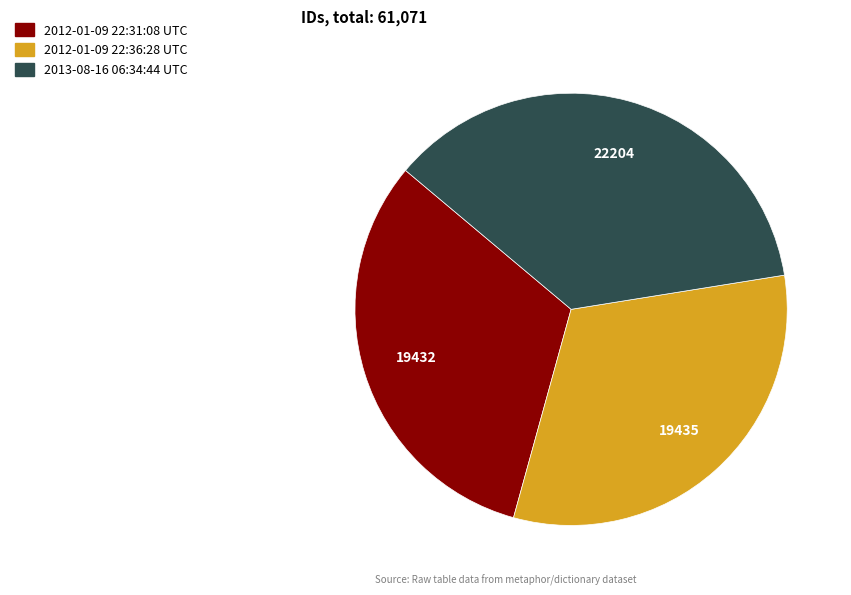

The 2012-01-09 22:31:08 UTC slice represents 21% of the pie. True or false?

False